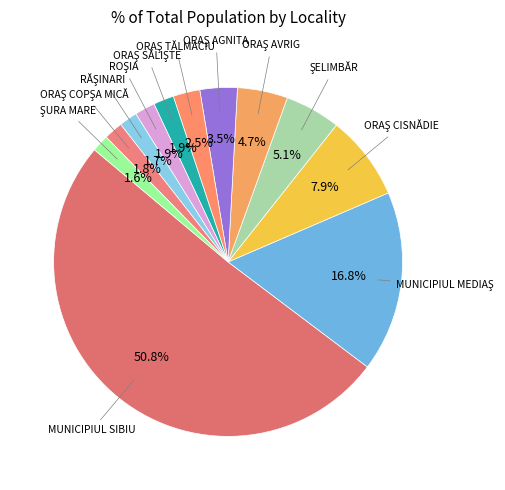

To the nearest percent, what is the average slice percentage?

8%